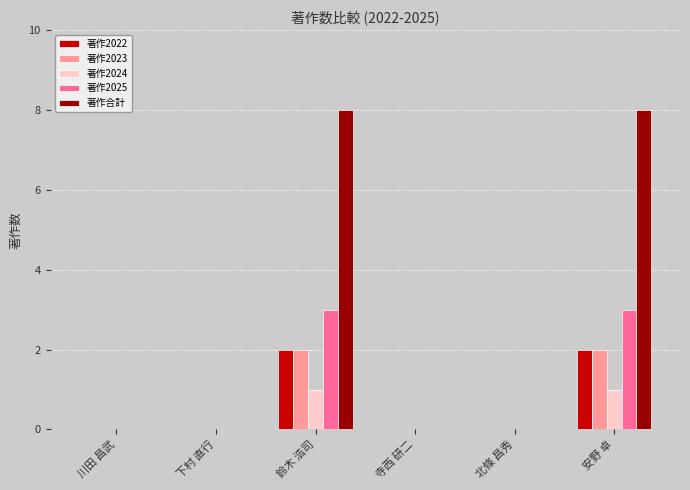

Reading right to left, extract all data points from this chart.

著作2022: 安野 卓=2	北條 昌秀=0	寺西 研二=0	鈴木 浩司=2	下村 直行=0	川田 昌武=0
著作2023: 安野 卓=2	北條 昌秀=0	寺西 研二=0	鈴木 浩司=2	下村 直行=0	川田 昌武=0
著作2024: 安野 卓=1	北條 昌秀=0	寺西 研二=0	鈴木 浩司=1	下村 直行=0	川田 昌武=0
著作2025: 安野 卓=3	北條 昌秀=0	寺西 研二=0	鈴木 浩司=3	下村 直行=0	川田 昌武=0
著作合計: 安野 卓=8	北條 昌秀=0	寺西 研二=0	鈴木 浩司=8	下村 直行=0	川田 昌武=0